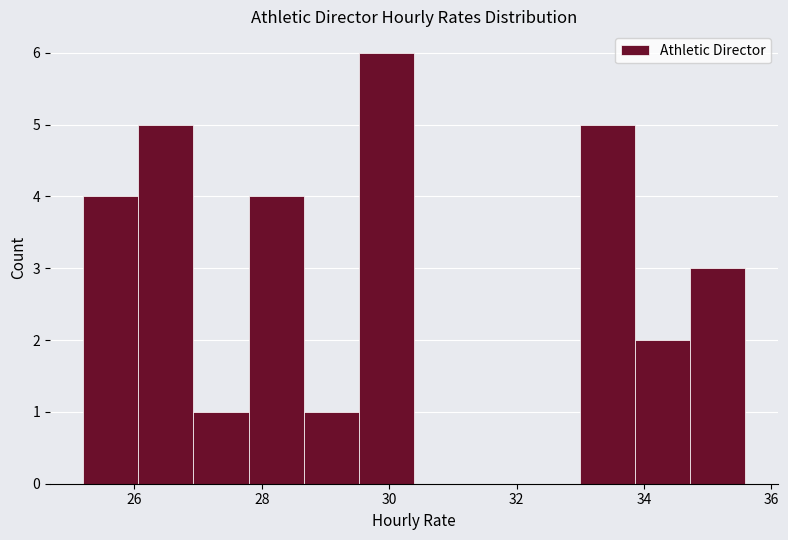

Reading left to right, transcribe this chart: for each bar, give the range it covers on the x-axis and its height. Neither the bar edges nor the heights are printed on the chart, so give them approximately, as read against the axes.

25.2 to 26.0: 4
26.0 to 27.0: 5
27.0 to 27.8: 1
27.8 to 28.6: 4
28.6 to 29.6: 1
29.6 to 30.4: 6
30.4 to 31.2: 0
31.2 to 32.2: 0
32.2 to 33.0: 0
33.0 to 33.8: 5
33.8 to 34.8: 2
34.8 to 35.6: 3